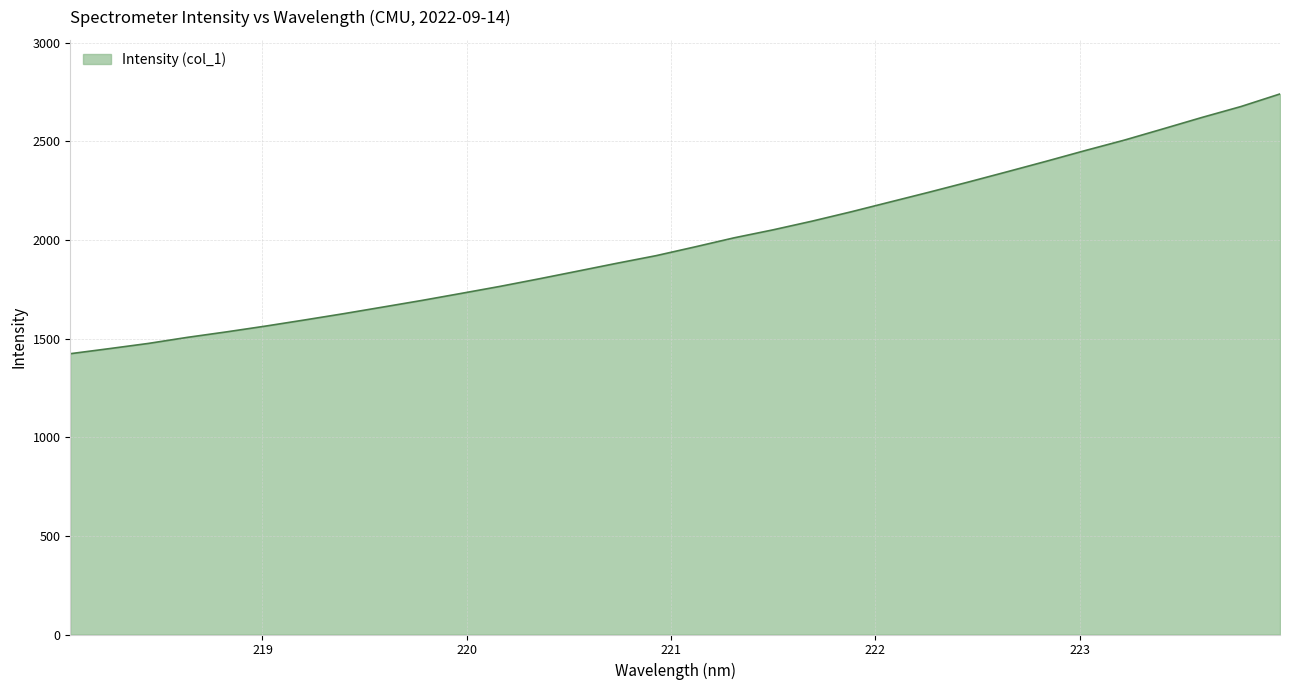

What is the greatest value displayed?

2740.1